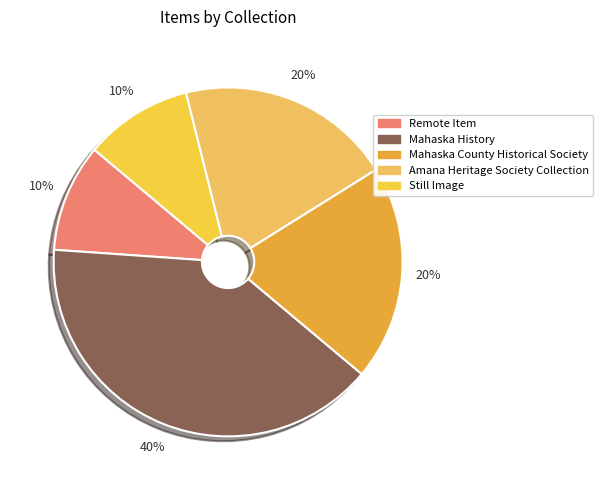

To the nearest percent, what is the difference between the largest and smallest slice percentages?

30%